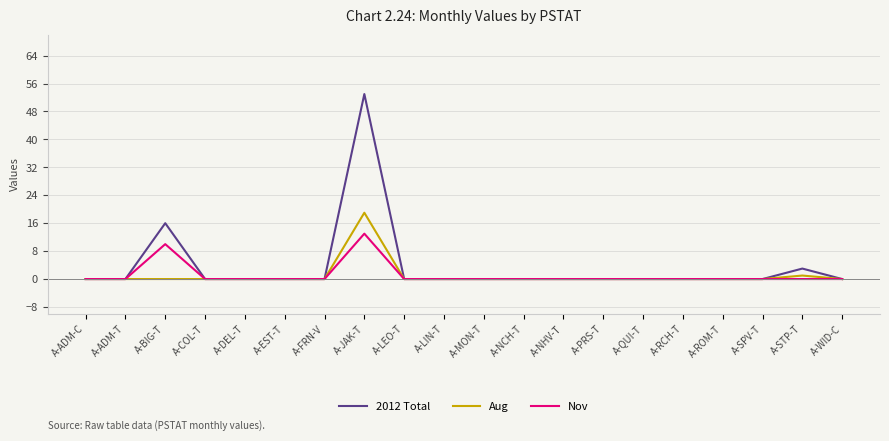

The Nov series shows 7 at A-LIN-T. True or false?

False